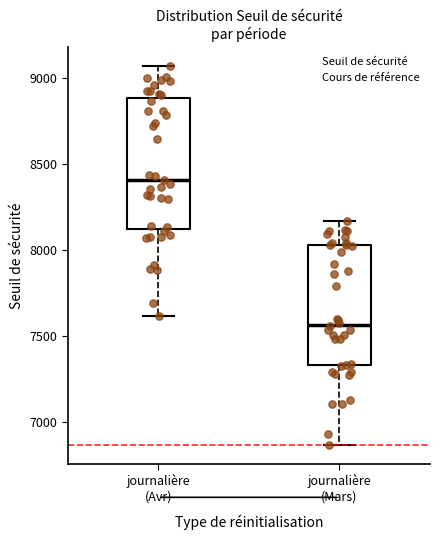

Which box is the tallest, from its lower edge to its upper edge?

journalière (Avr)